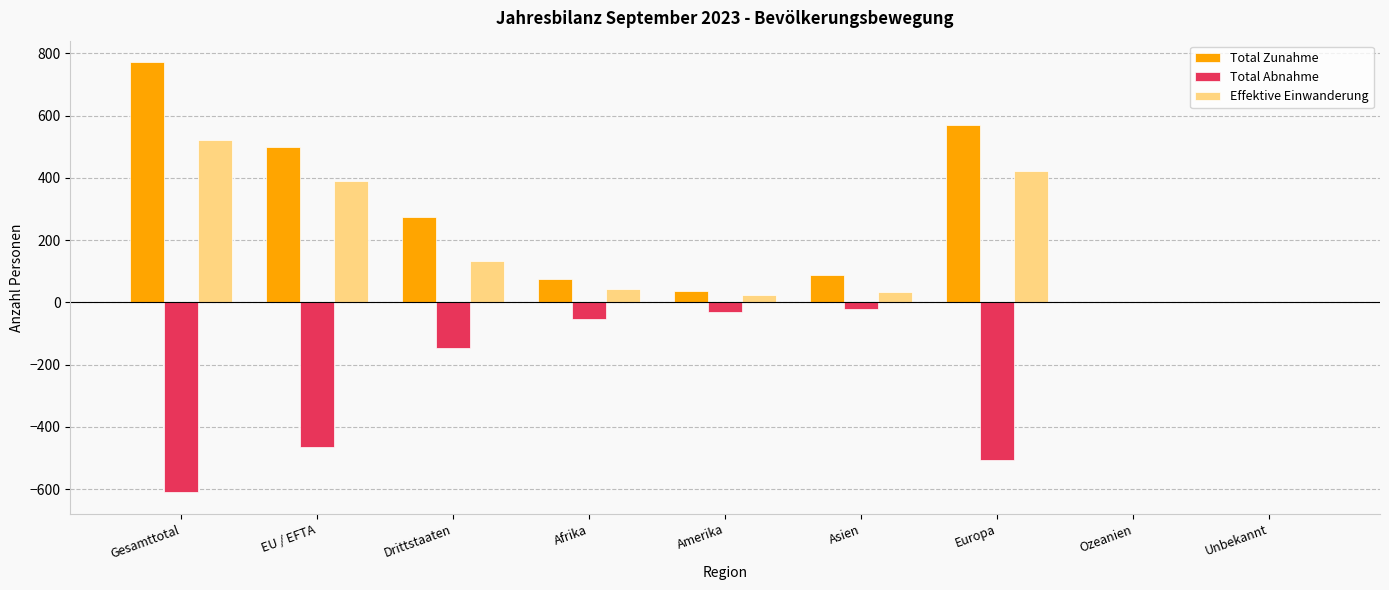

Is the value of Total Abnahme at Ozeanien greater than the value of Total Zunahme at Asien?

No